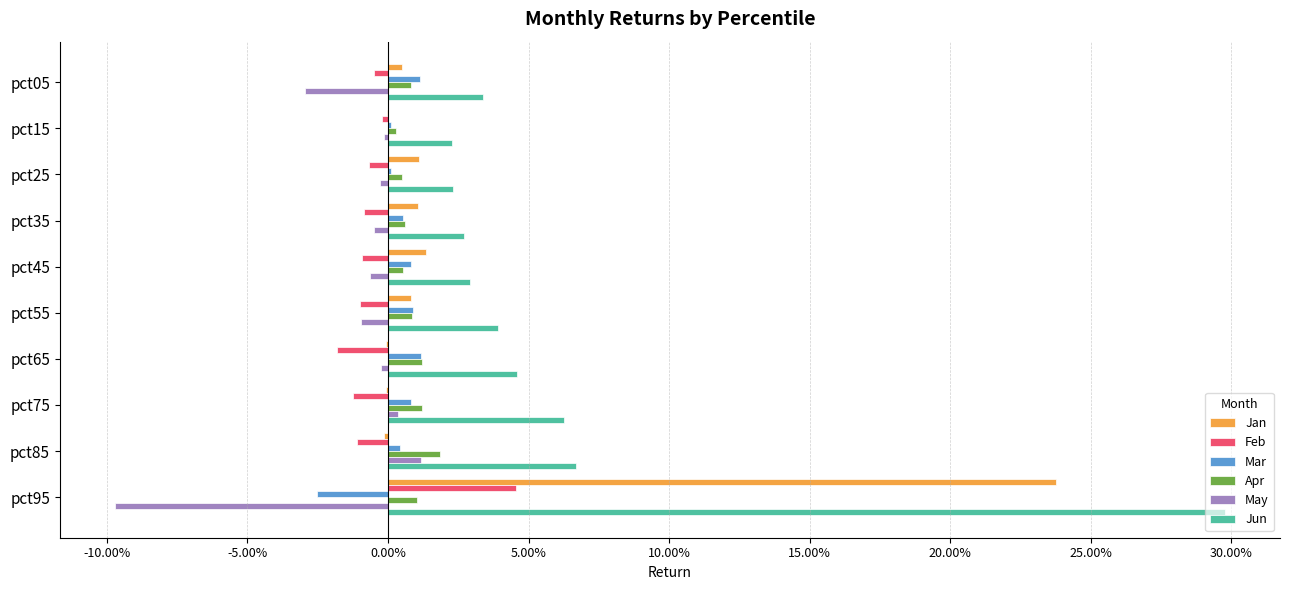

What are all the series names shown in the legend?

Jan, Feb, Mar, Apr, May, Jun